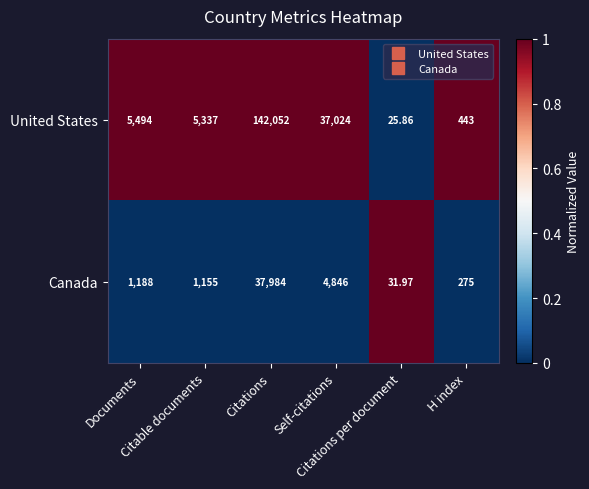

Which series has the largest total across all categories?

United States